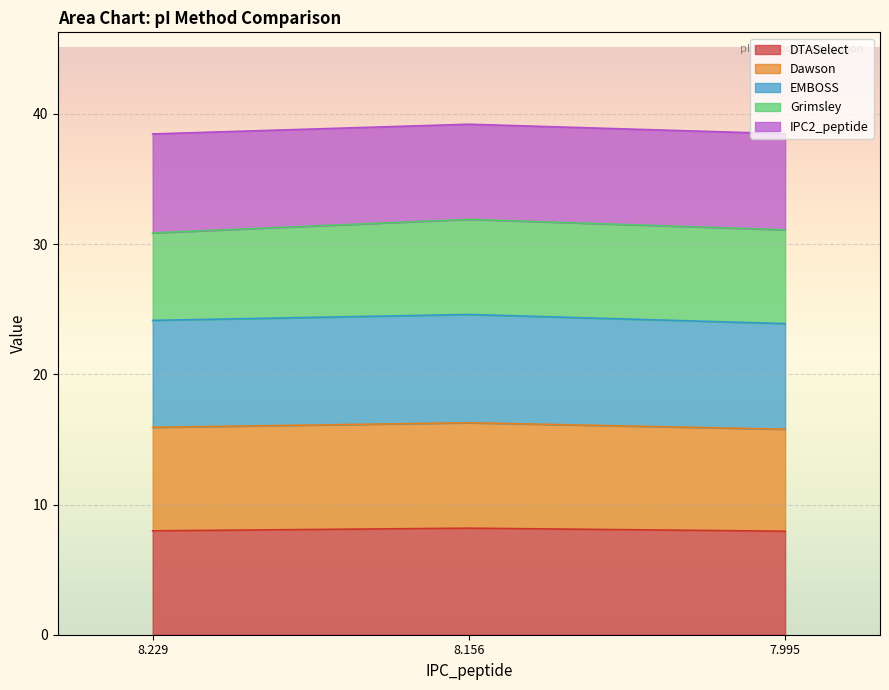

True or false: DTASelect has a value of 8.0 at 8.229.

True